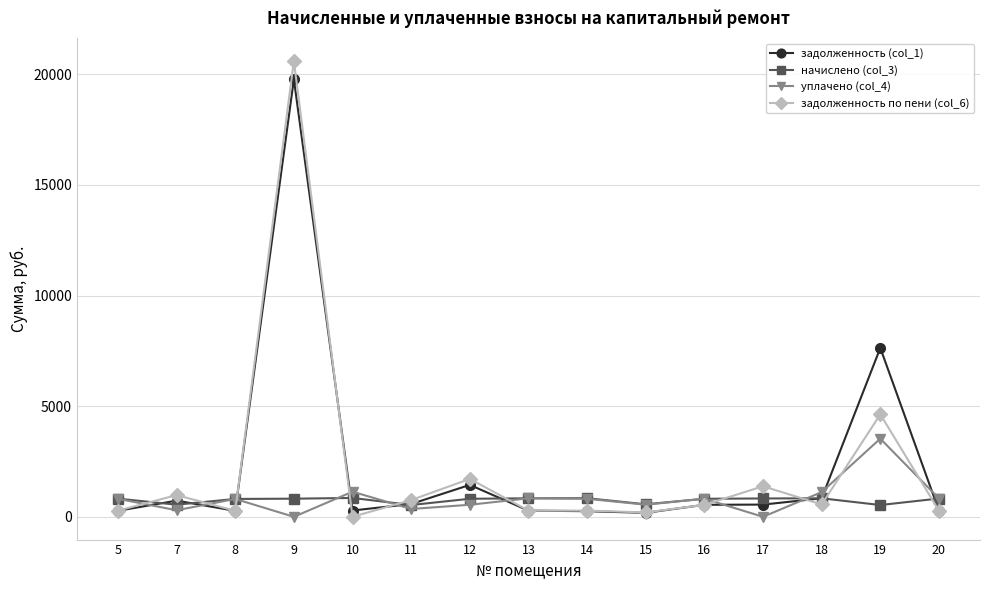

Between 9 and 10, which series saw the biggest shift?

задолженность по пени (col_6)